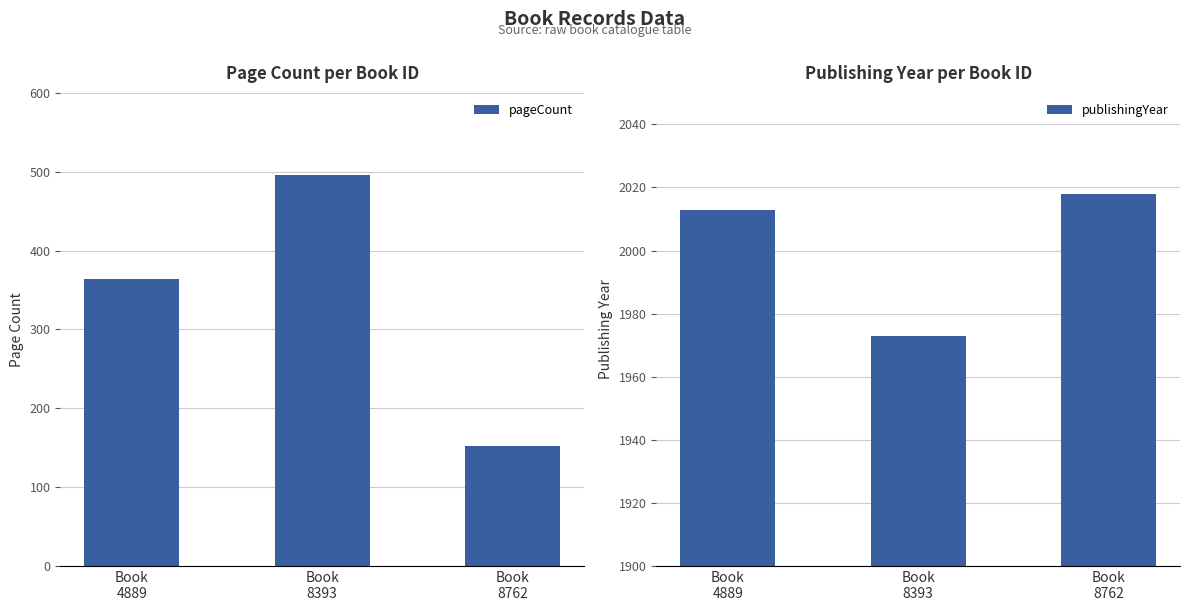

The pageCount series shows 496 at Book
8393. True or false?

True